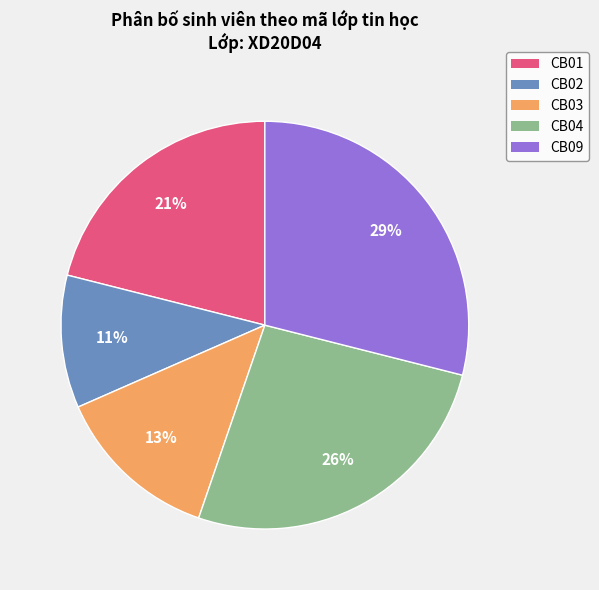

To the nearest percent, what portion does CB04 represent?

26%